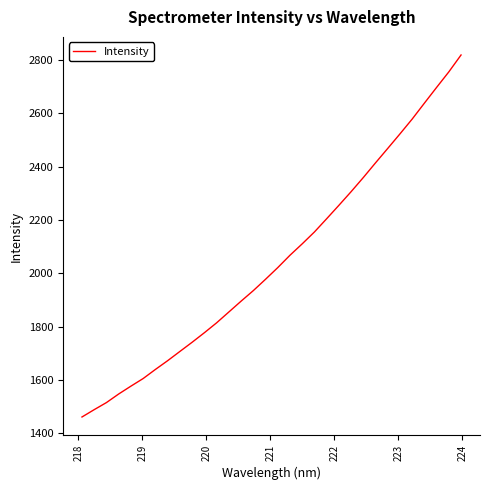

How many categories are shown in the chart?

32